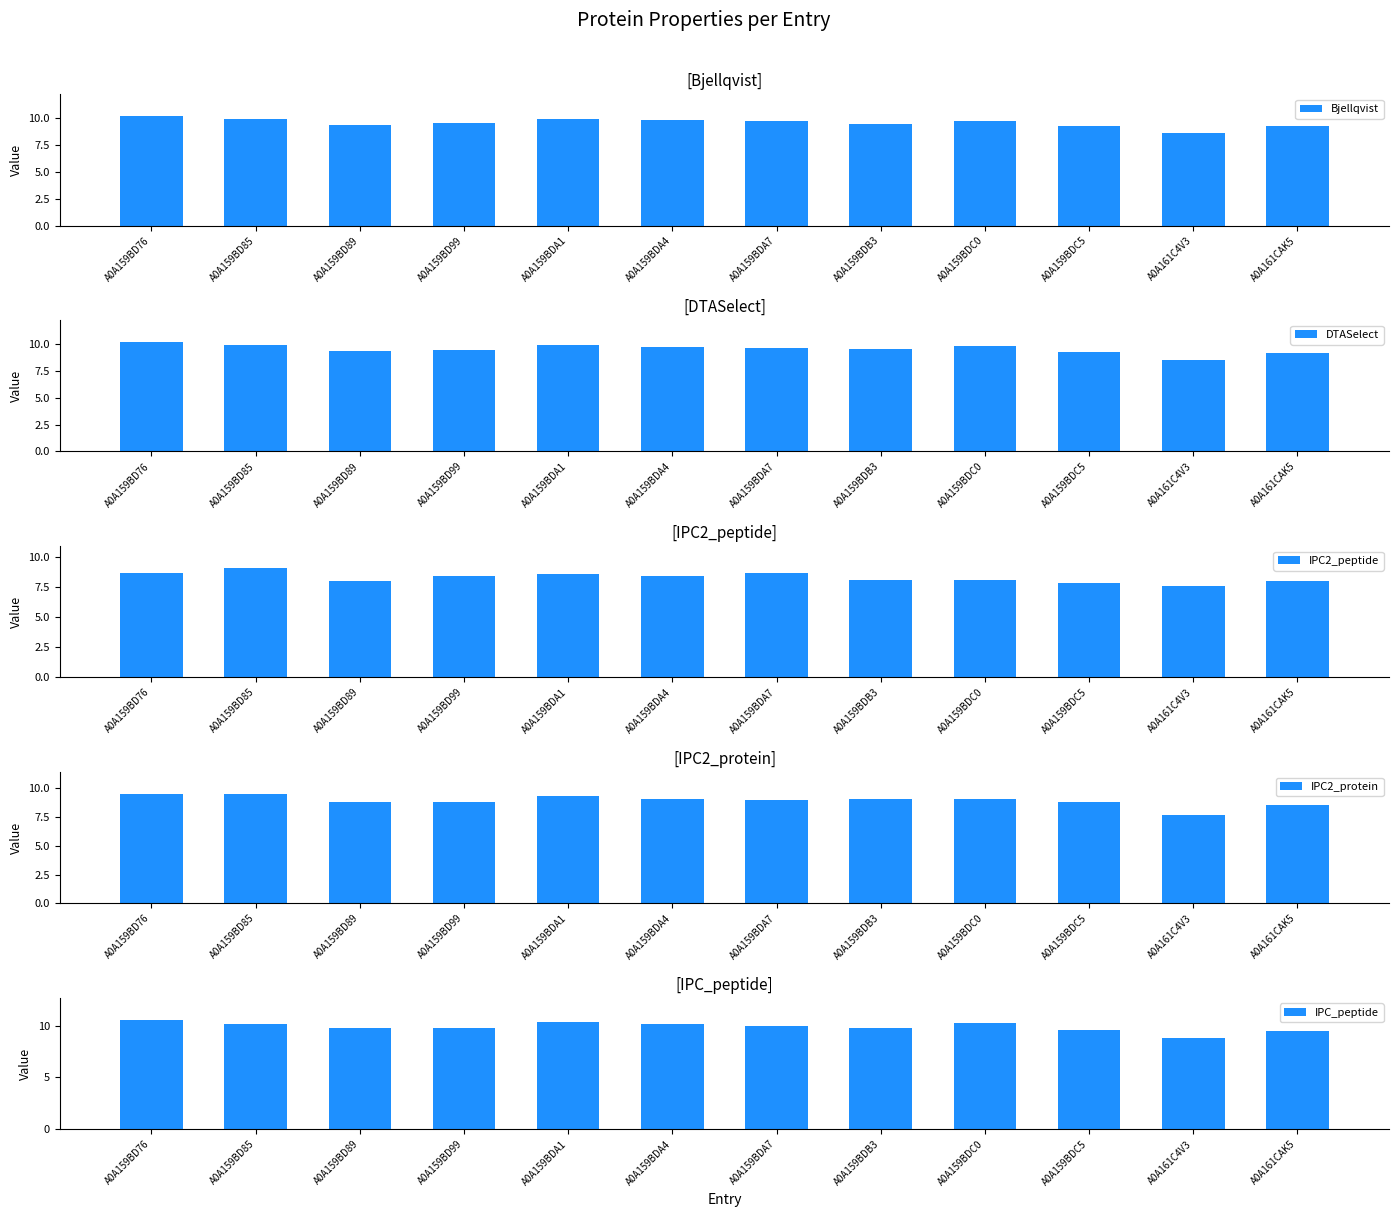

Reading left to right, extract all data points from this chart.

Bjellqvist: A0A159BD76=10.2	A0A159BD85=9.9	A0A159BD89=9.4	A0A159BD99=9.5	A0A159BDA1=9.9	A0A159BDA4=9.8	A0A159BDA7=9.7	A0A159BDB3=9.5	A0A159BDC0=9.8	A0A159BDC5=9.3	A0A161C4V3=8.6	A0A161CAK5=9.2
DTASelect: A0A159BD76=10.2	A0A159BD85=9.9	A0A159BD89=9.4	A0A159BD99=9.4	A0A159BDA1=9.9	A0A159BDA4=9.7	A0A159BDA7=9.6	A0A159BDB3=9.5	A0A159BDC0=9.8	A0A159BDC5=9.3	A0A161C4V3=8.5	A0A161CAK5=9.1
IPC2_peptide: A0A159BD76=8.7	A0A159BD85=9.1	A0A159BD89=8.0	A0A159BD99=8.4	A0A159BDA1=8.5	A0A159BDA4=8.4	A0A159BDA7=8.7	A0A159BDB3=8.1	A0A159BDC0=8.1	A0A159BDC5=7.8	A0A161C4V3=7.6	A0A161CAK5=8.0
IPC2_protein: A0A159BD76=9.5	A0A159BD85=9.5	A0A159BD89=8.8	A0A159BD99=8.8	A0A159BDA1=9.3	A0A159BDA4=9.1	A0A159BDA7=9.0	A0A159BDB3=9.0	A0A159BDC0=9.1	A0A159BDC5=8.8	A0A161C4V3=7.7	A0A161CAK5=8.5
IPC_peptide: A0A159BD76=10.6	A0A159BD85=10.2	A0A159BD89=9.7	A0A159BD99=9.8	A0A159BDA1=10.3	A0A159BDA4=10.1	A0A159BDA7=10.0	A0A159BDB3=9.8	A0A159BDC0=10.3	A0A159BDC5=9.6	A0A161C4V3=8.8	A0A161CAK5=9.5